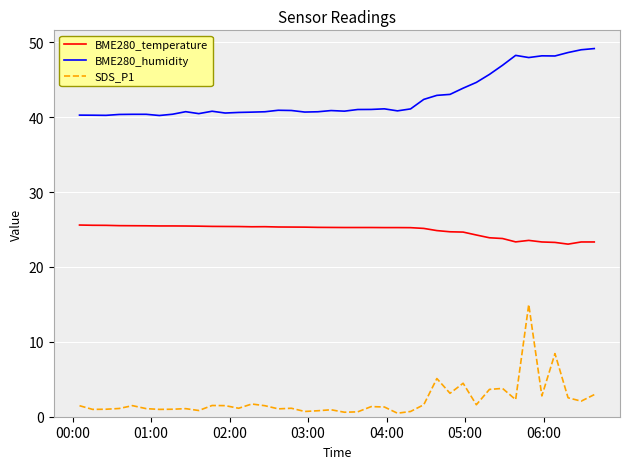

Does the chart display data point markers on the line(s)?

No